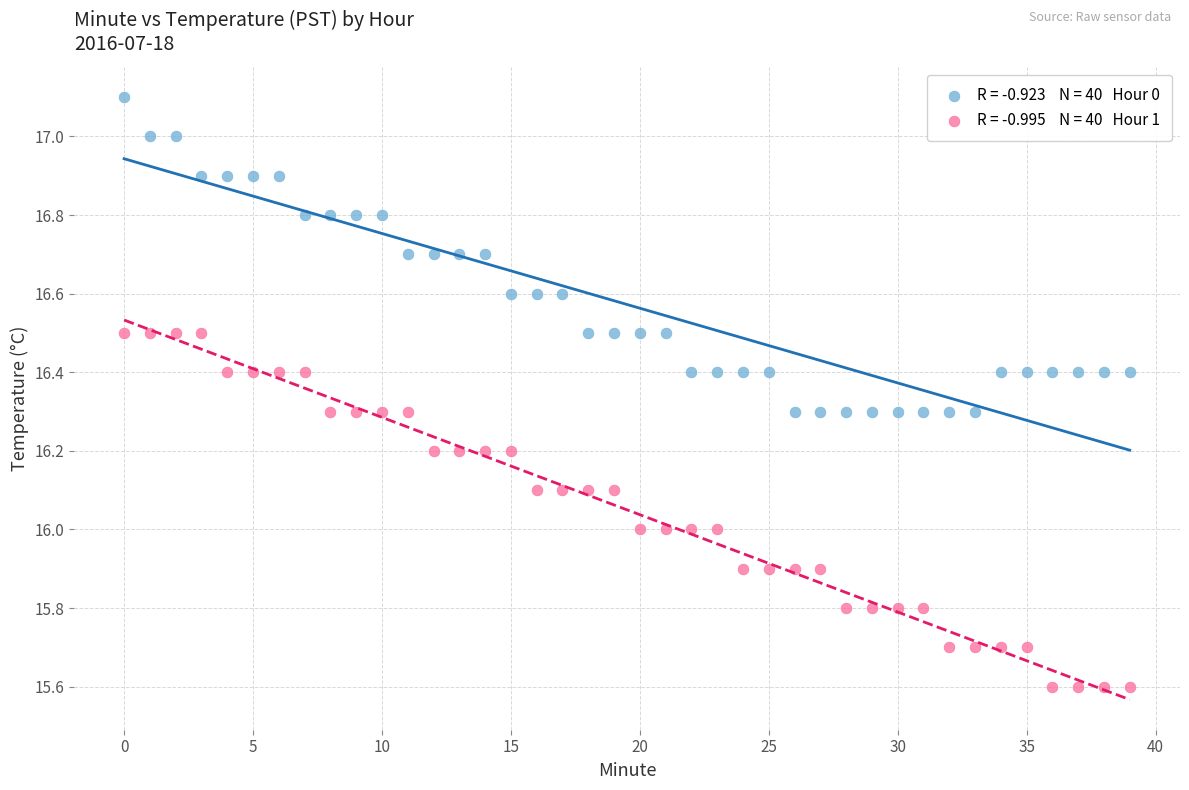

Count the number of points in this scatter plot.

80